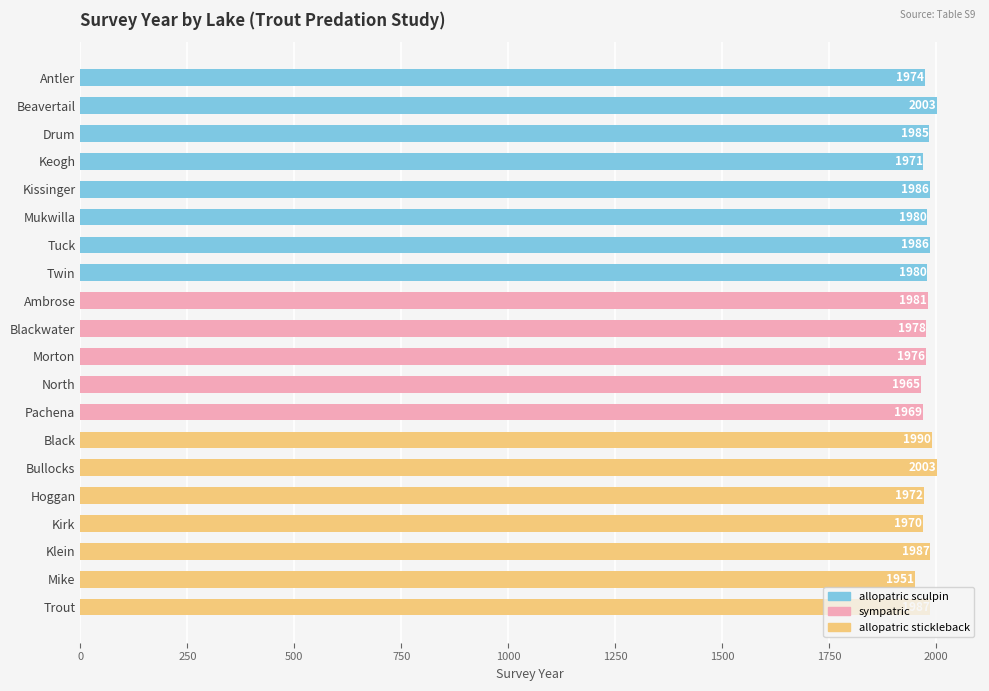

What is the sum of the values at Mukwilla and Drum?

3965